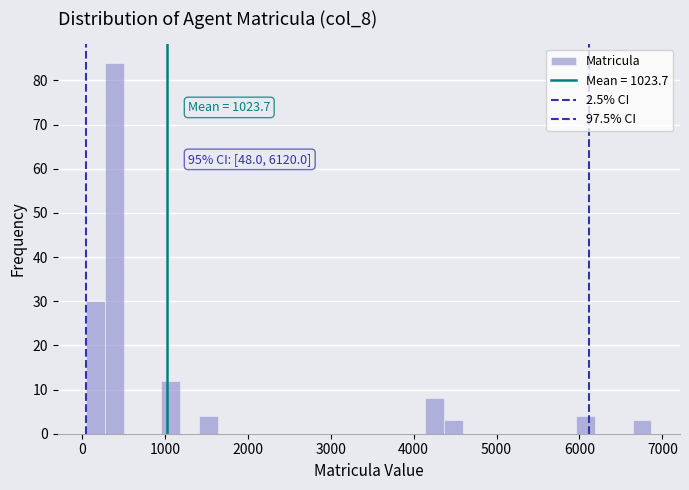

Read against the x-axis, roughly where is the centre of the tallest bar?

400